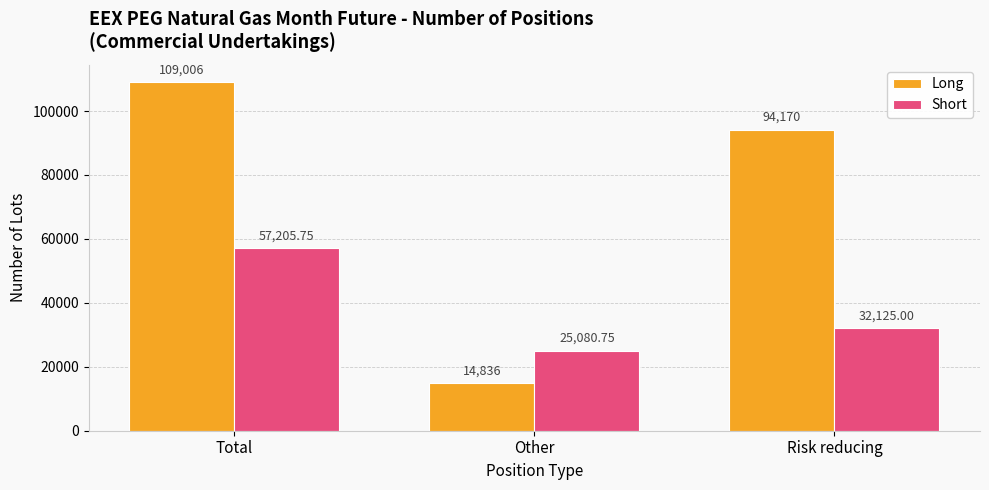

Reading right to left, list all the values displayed in this chart.

Long: 94170.0	14836.0	109006.0
Short: 32125.0	25080.8	57205.8